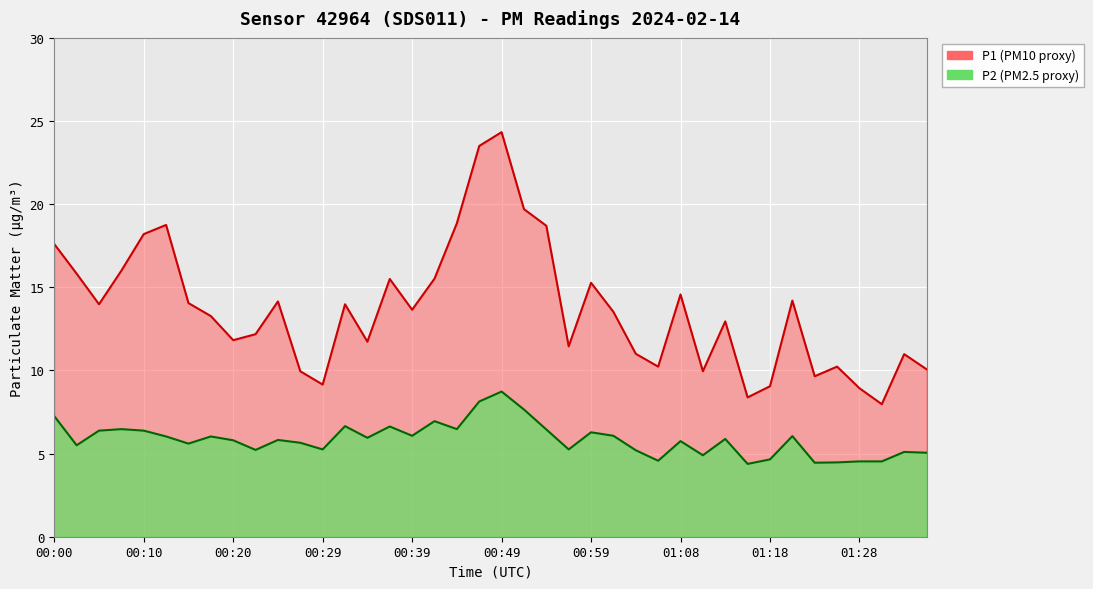

What are all the series names shown in the legend?

P1, P2